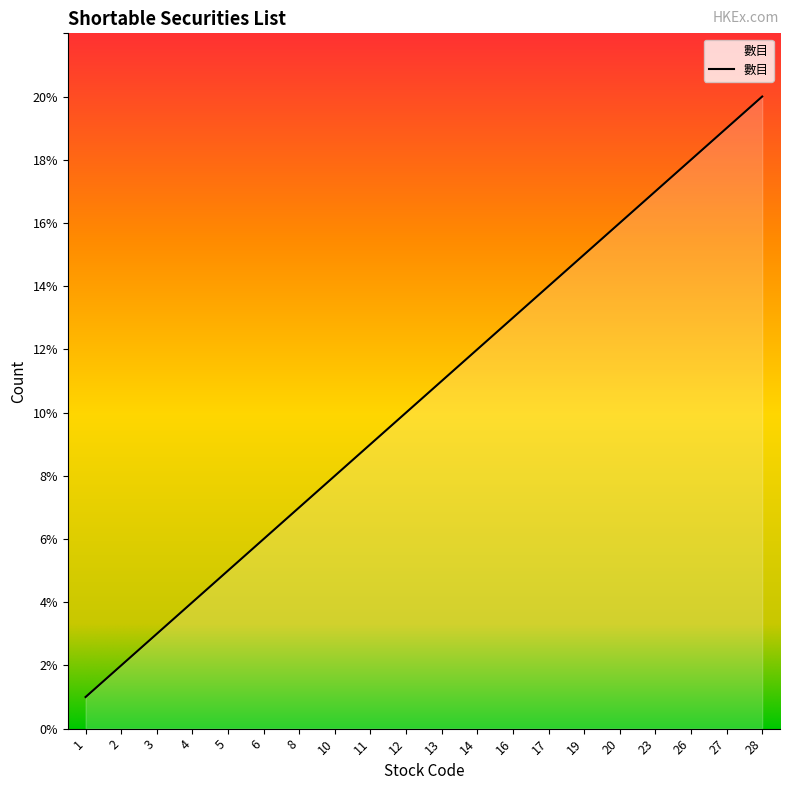

What is the maximum value shown in the chart?

20